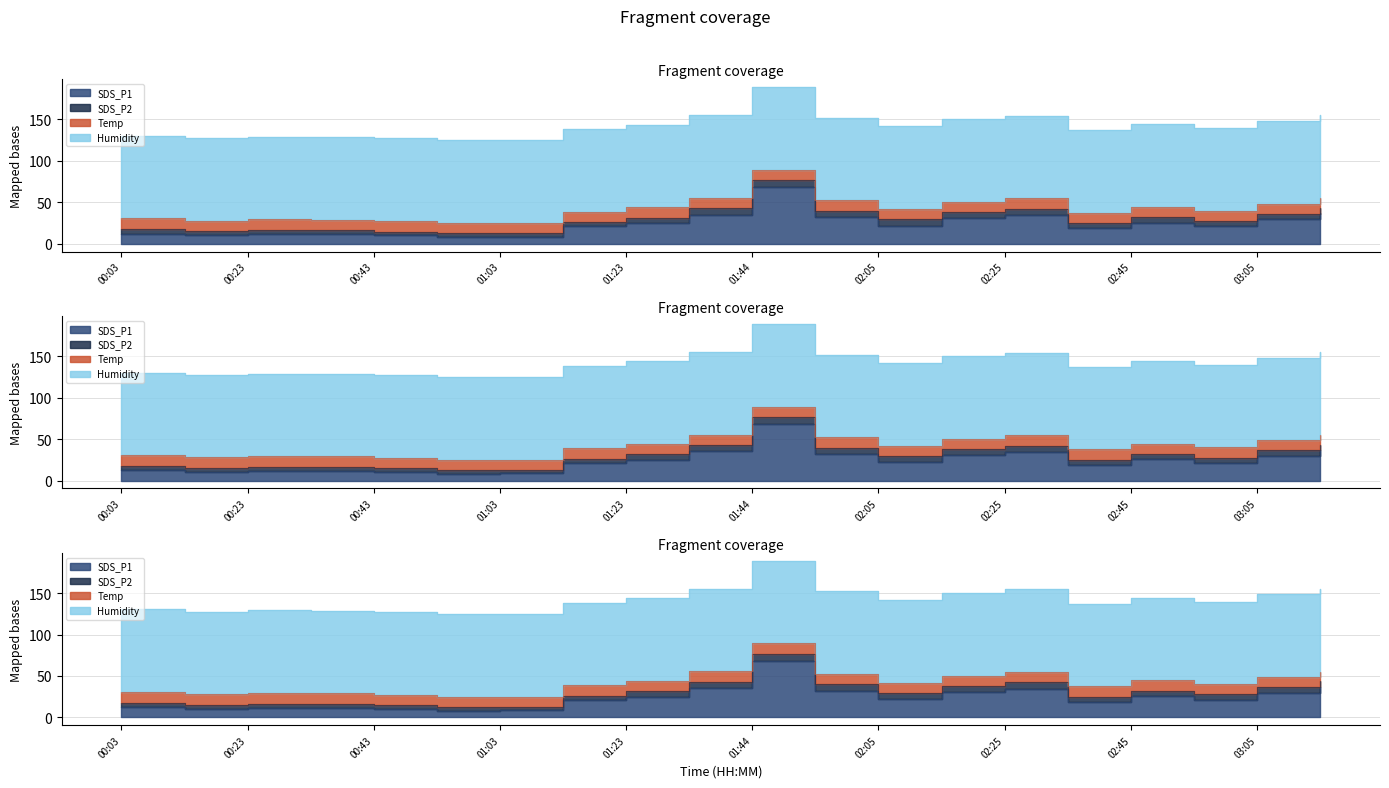

What is the label of the 9th point from the right?

01:54